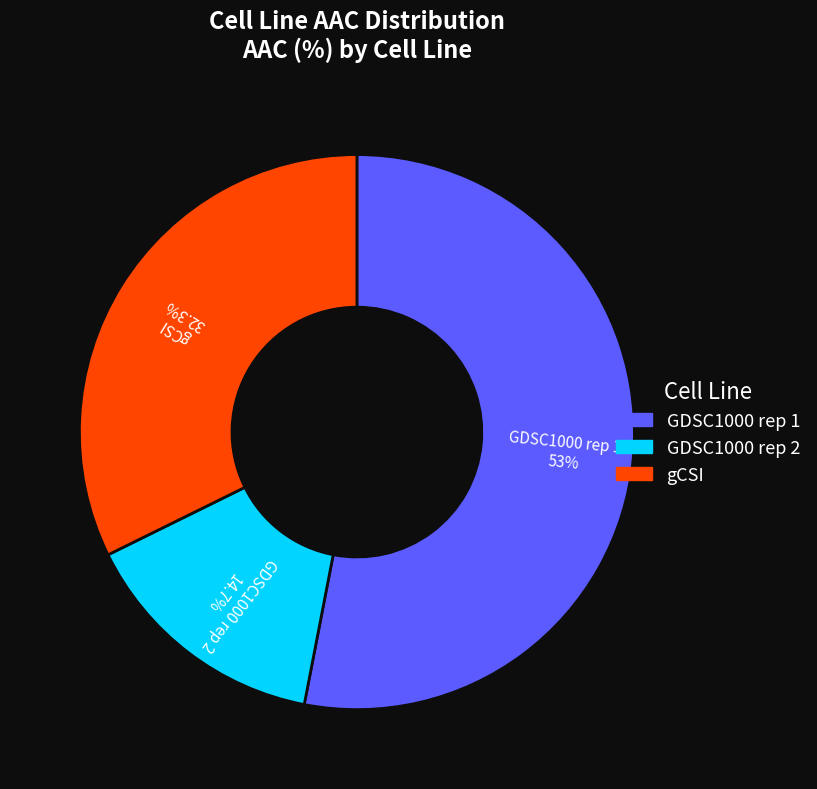

To the nearest percent, what is the difference between the gCSI and GDSC1000 rep 2 slice percentages?

18%